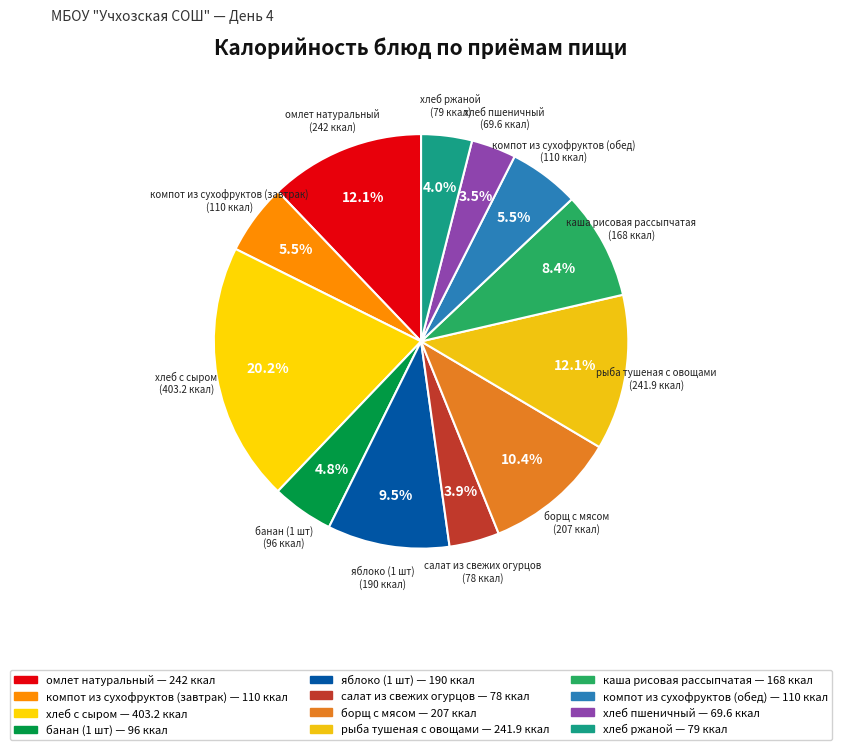

To the nearest percent, what is the difference between the largest and smallest slice percentages?

17%